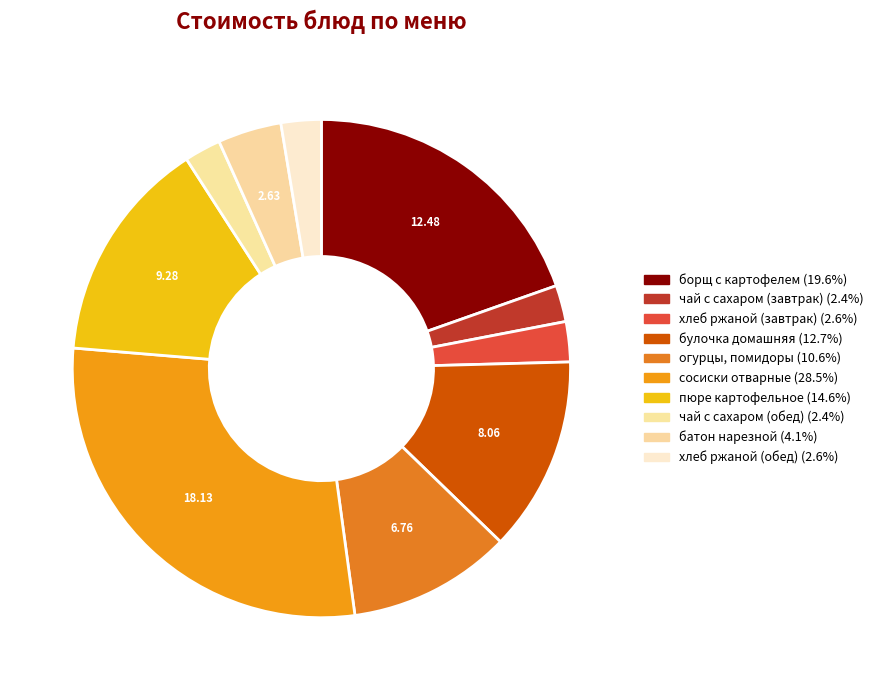

True or false: пюре картофельное accounts for 5% of the total.

False